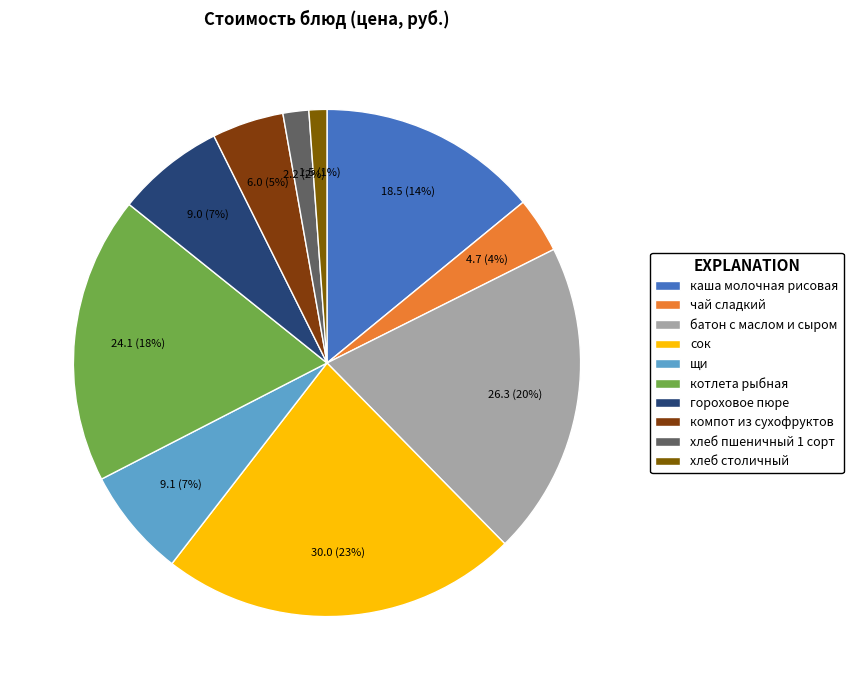

To the nearest percent, what is the combined percentage of компот из сухофруктов and щи?

12%